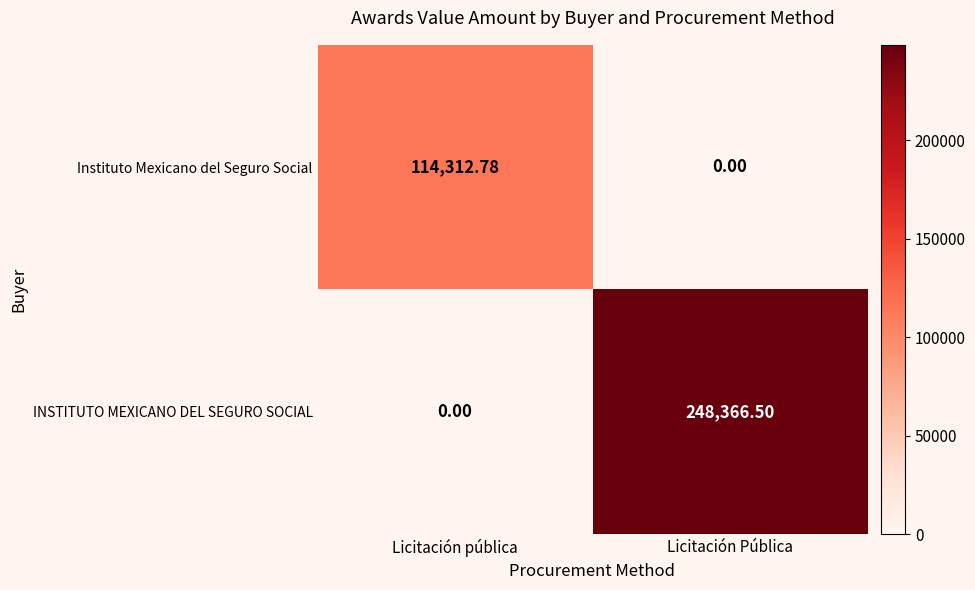

Where is Instituto Mexicano del Seguro Social nearest to the value 57156?

Licitación Pública